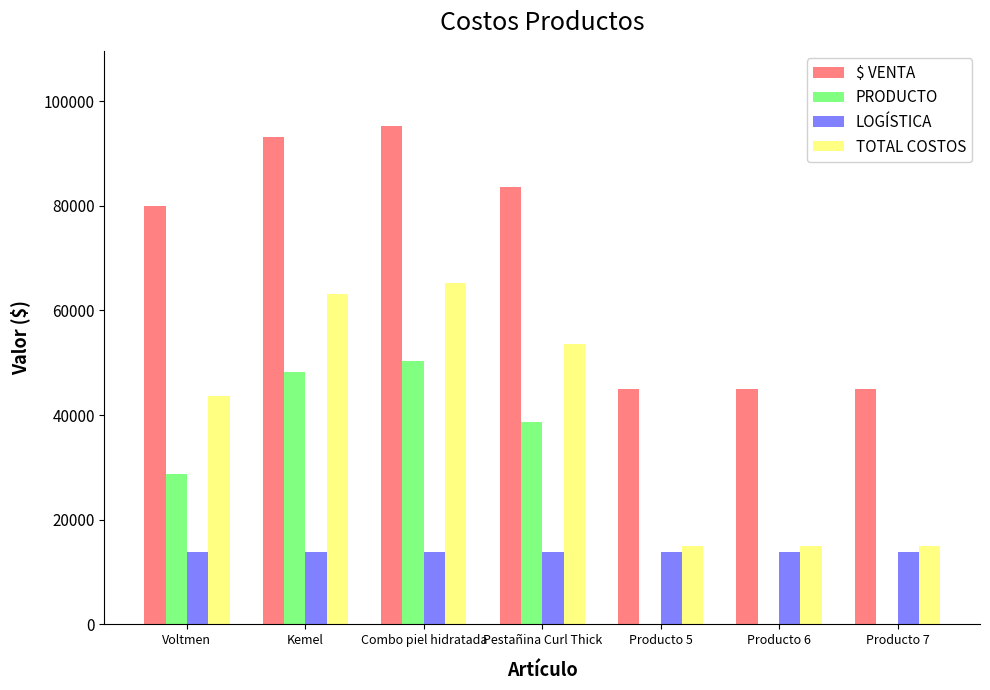

Reading left to right, extract all data points from this chart.

$ VENTA: Voltmen=79900	Kemel=93200	Combo piel hidratada=95300	Pestañina Curl Thick=83600	Producto 5=44900	Producto 6=44900	Producto 7=44900
PRODUCTO: Voltmen=28800	Kemel=48300	Combo piel hidratada=50400	Pestañina Curl Thick=38700	Producto 5=0	Producto 6=0	Producto 7=0
LOGÍSTICA: Voltmen=13900	Kemel=13900	Combo piel hidratada=13900	Pestañina Curl Thick=13900	Producto 5=13900	Producto 6=13900	Producto 7=13900
TOTAL COSTOS: Voltmen=43700	Kemel=63200	Combo piel hidratada=65300	Pestañina Curl Thick=53600	Producto 5=14900	Producto 6=14900	Producto 7=14900